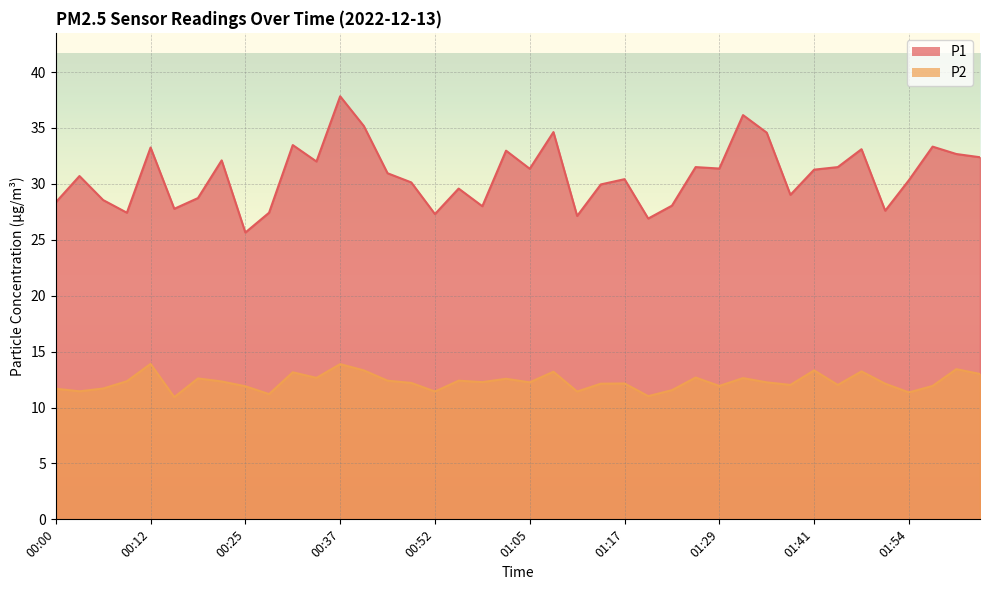

List the labels in order of P1 value, smallest first.

00:25, 01:20, 01:11, 00:52, 00:09, 00:28, 01:51, 00:15, 00:59, 01:23, 00:00, 00:06, 00:18, 01:38, 00:55, 01:14, 00:46, 01:54, 01:17, 00:03, 00:43, 01:41, 01:05, 01:29, 01:26, 01:45, 00:34, 00:22, 02:03, 02:00, 01:02, 01:48, 00:12, 01:57, 00:31, 01:35, 01:08, 00:40, 01:32, 00:37